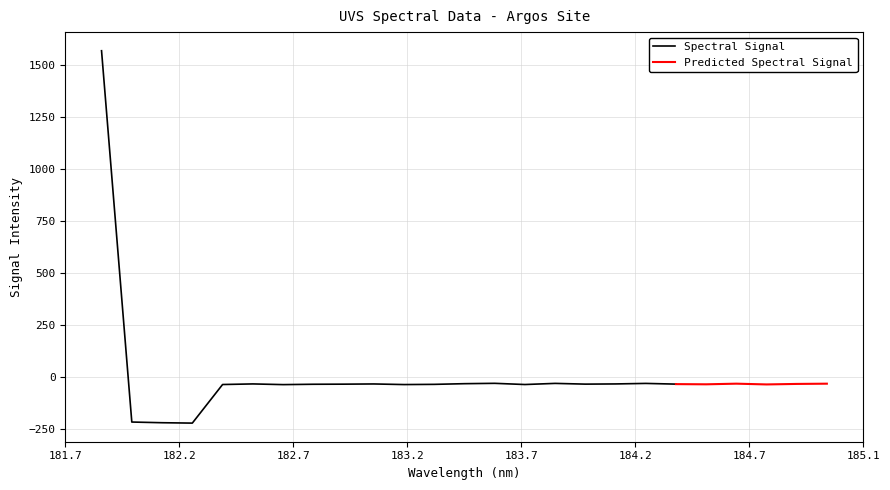

Between 184.8600909338 and 183.4176122368, which is larger?

183.4176122368